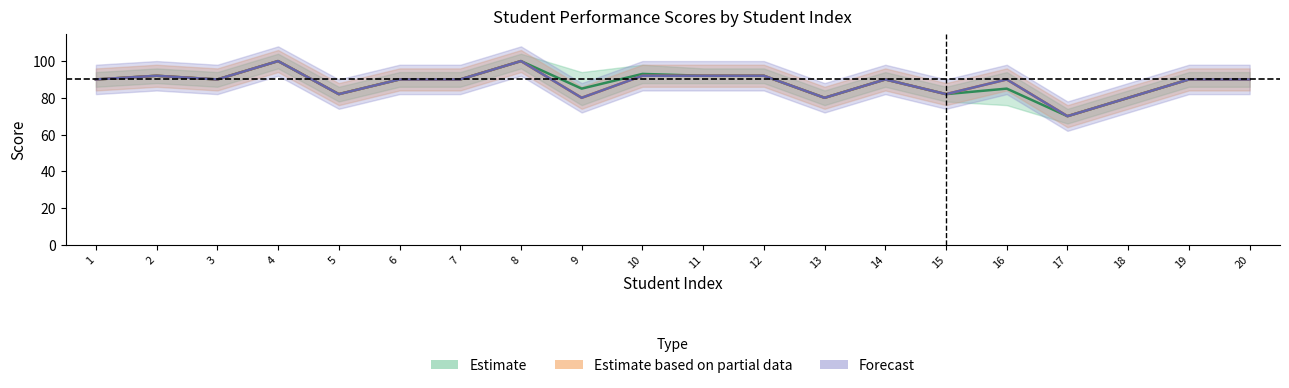

True or false: Estimate partial (CV) has a value of 92 at 10.

True